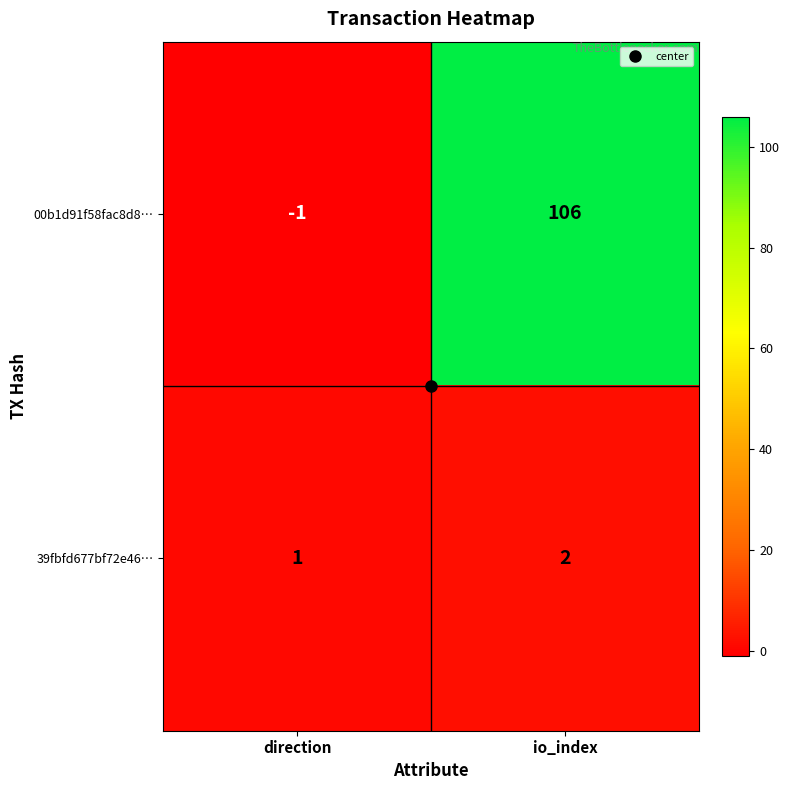

What is the approximate value of 00b1d91f58fac8d8… at io_index, to the nearest 5?

105